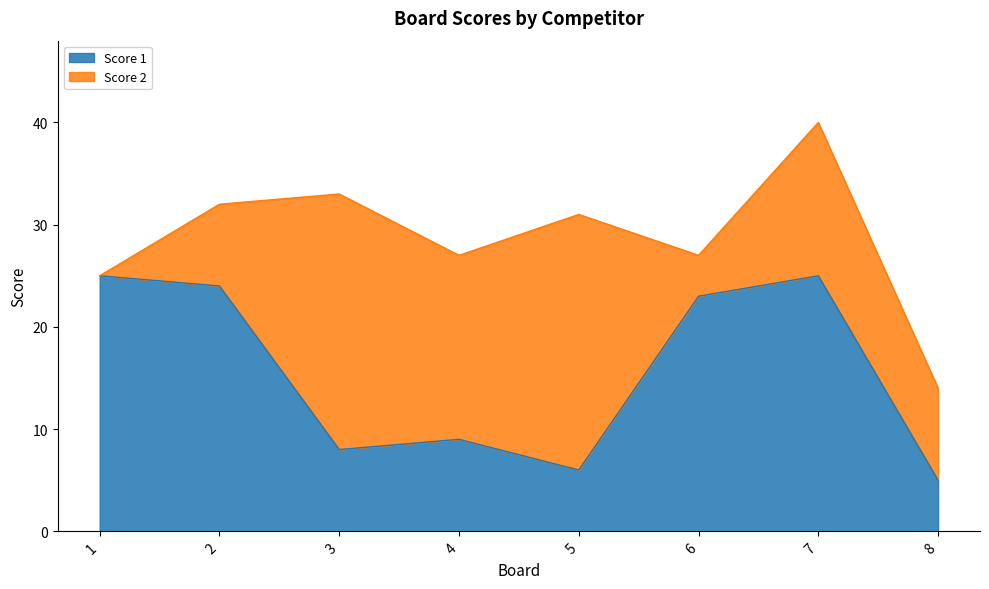

What is the difference between the maximum and minimum values?

20